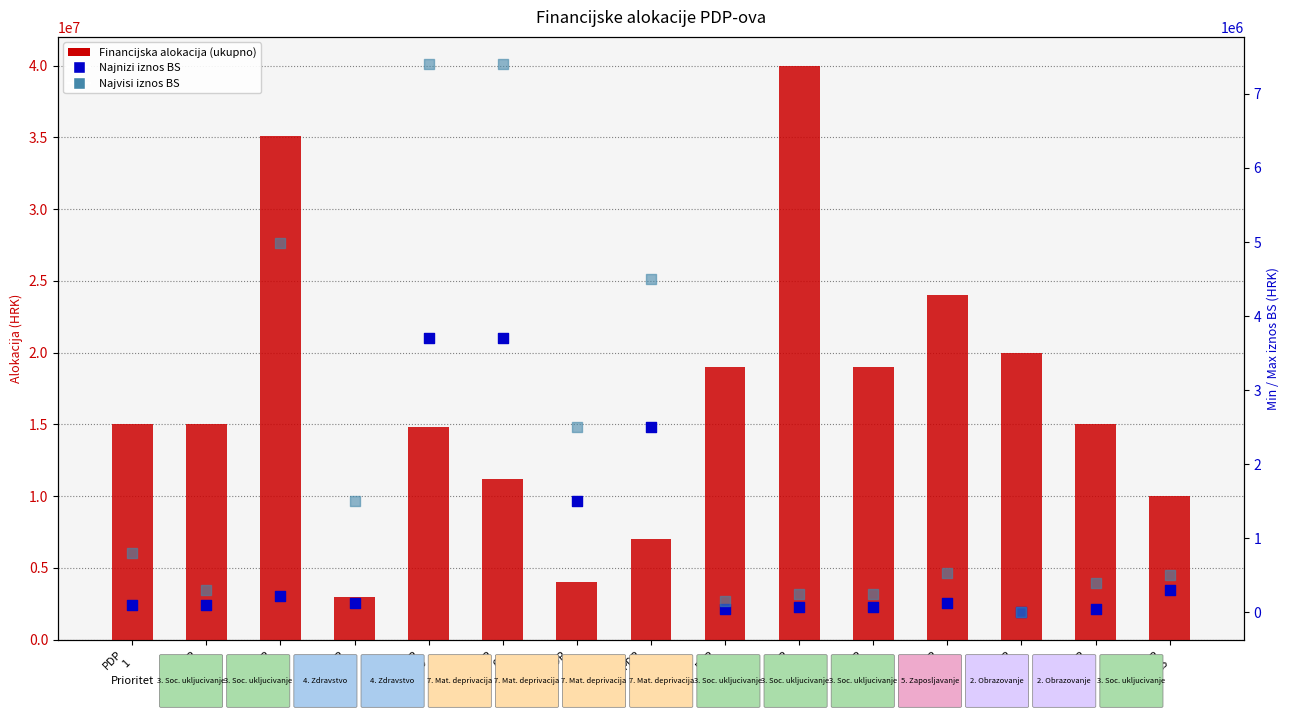

Which series has the largest Y range (max minus min)?

Financijska alokacija (ukupno)